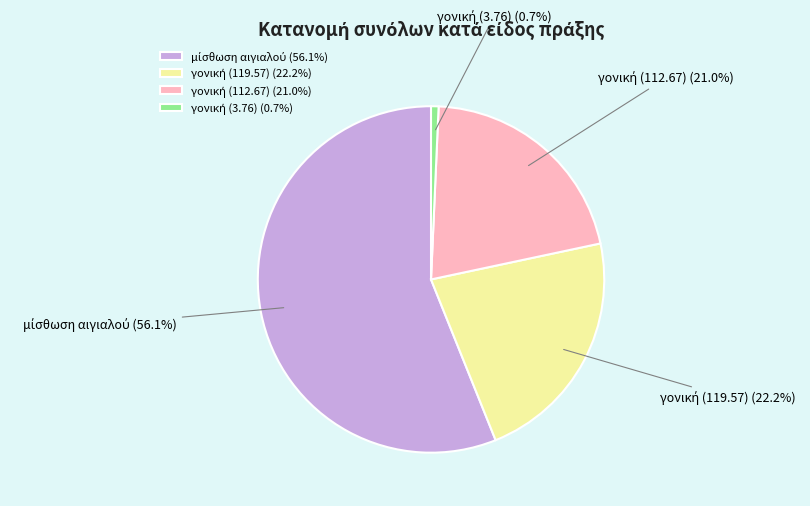

To the nearest percent, what is the difference between the largest and smallest slice percentages?

55%